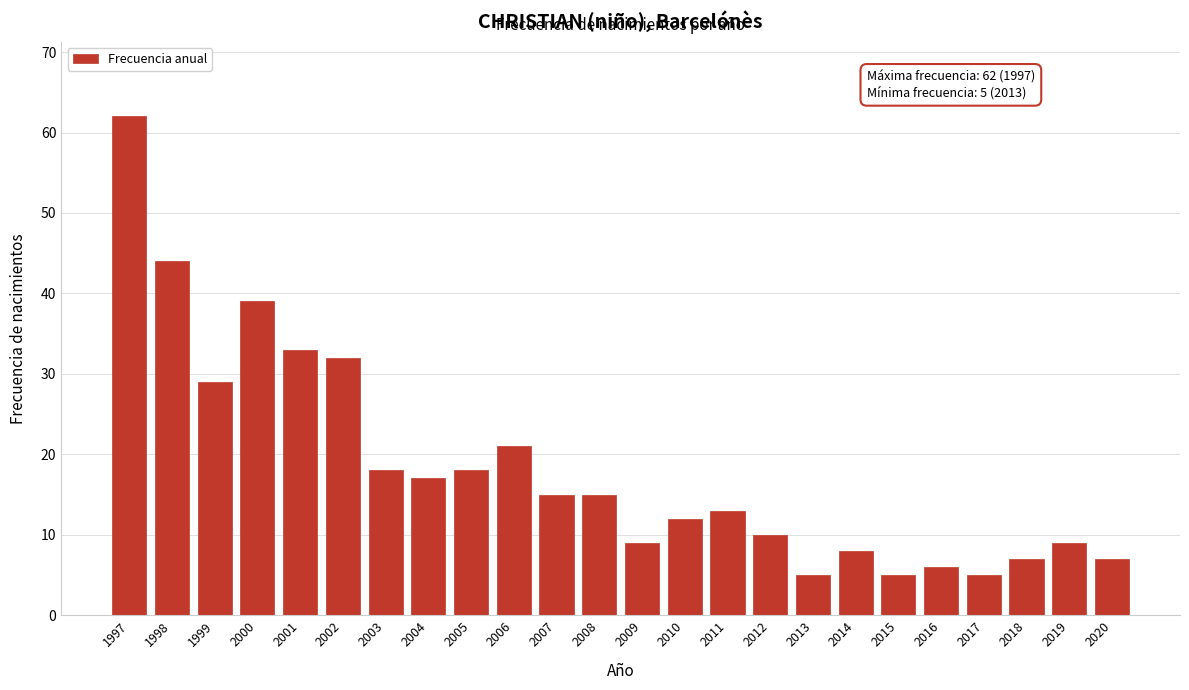

Reading left to right, list all the values displayed in this chart.

62	44	29	39	33	32	18	17	18	21	15	15	9	12	13	10	5	8	5	6	5	7	9	7